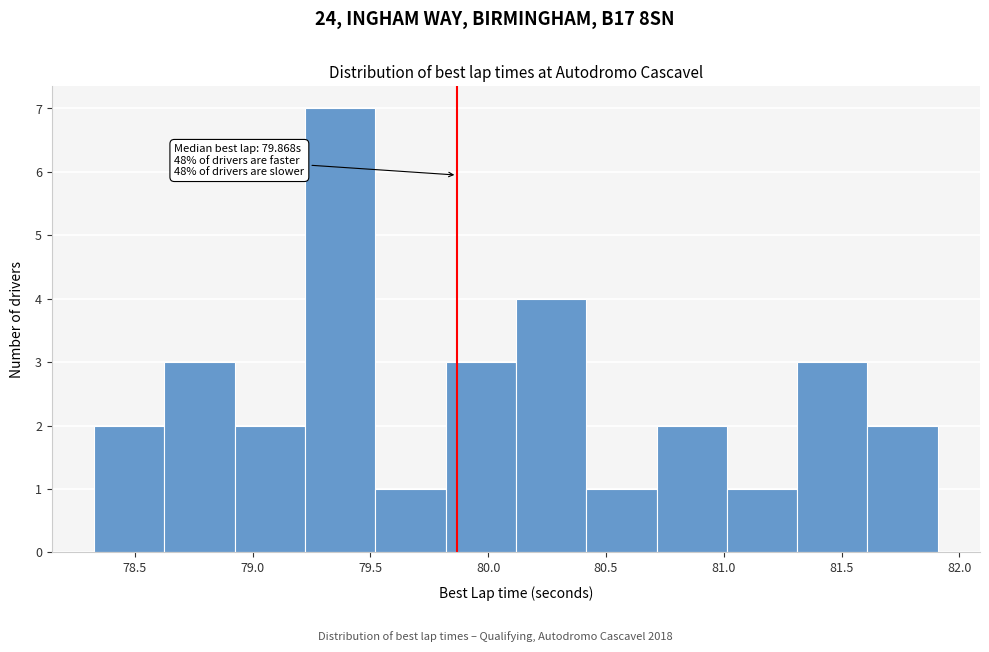

Which range on the x-axis has the tallest bar?

79.20 to 79.50